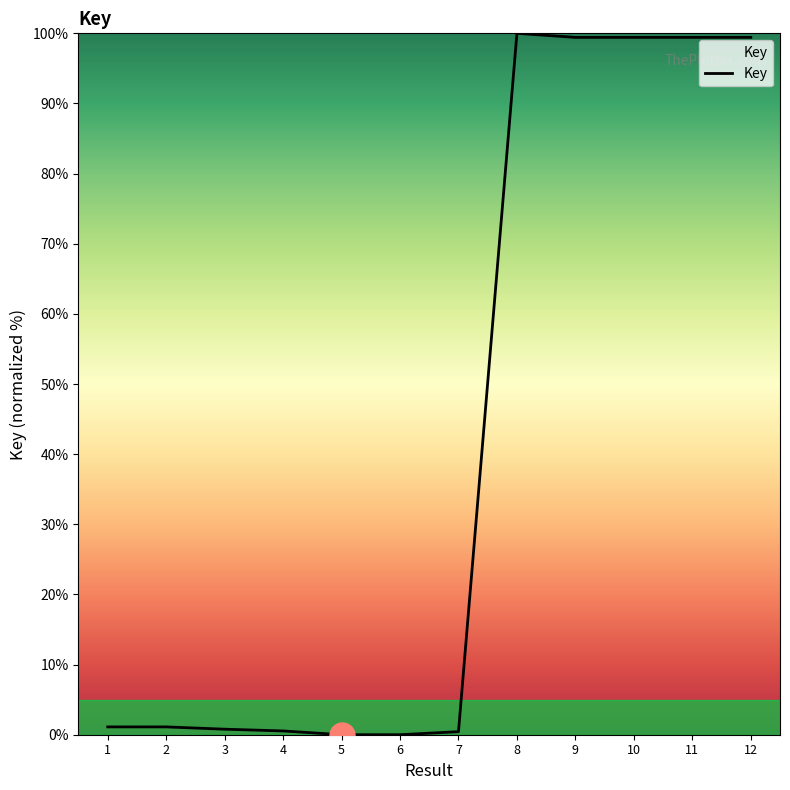

What is the greatest value displayed?

100.0